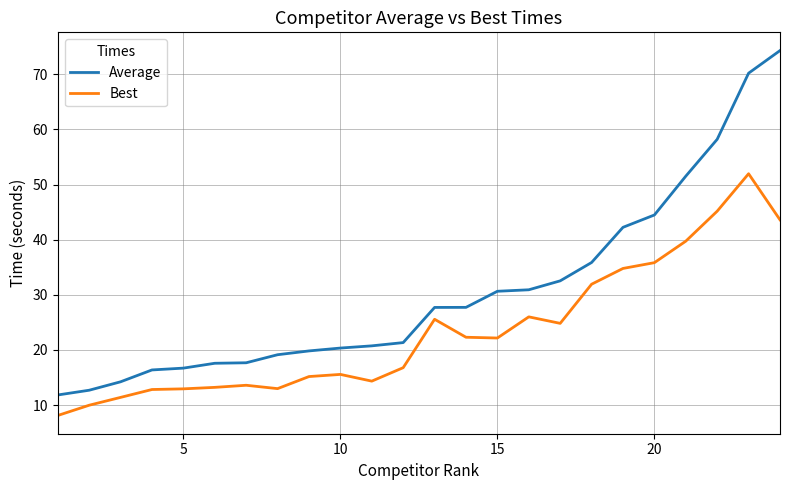

Rank the series by their maximum value, from highest to lowest.

Average, Best